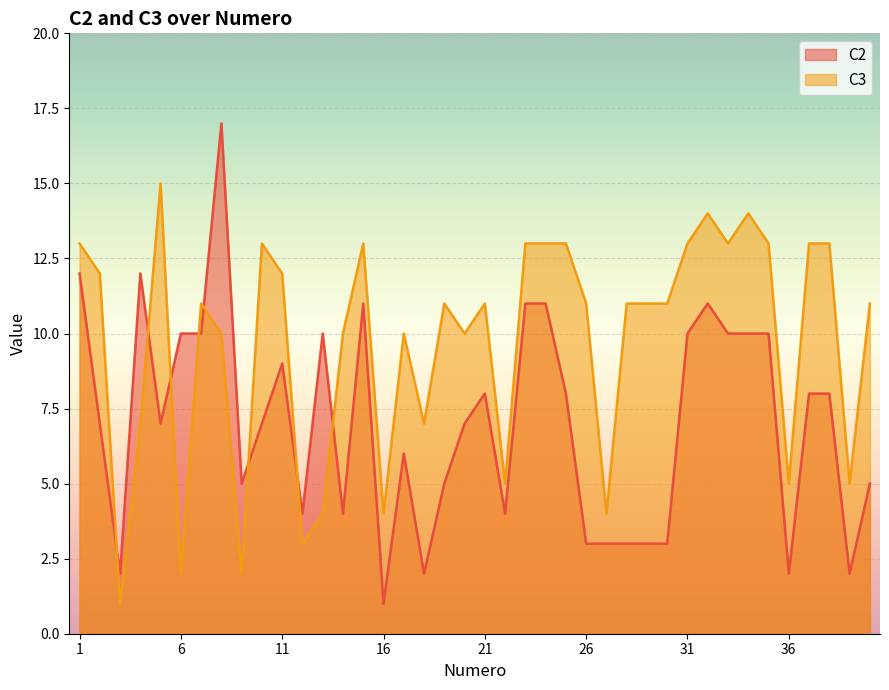

List the series in order of their overall mean, lowest first.

C2, C3